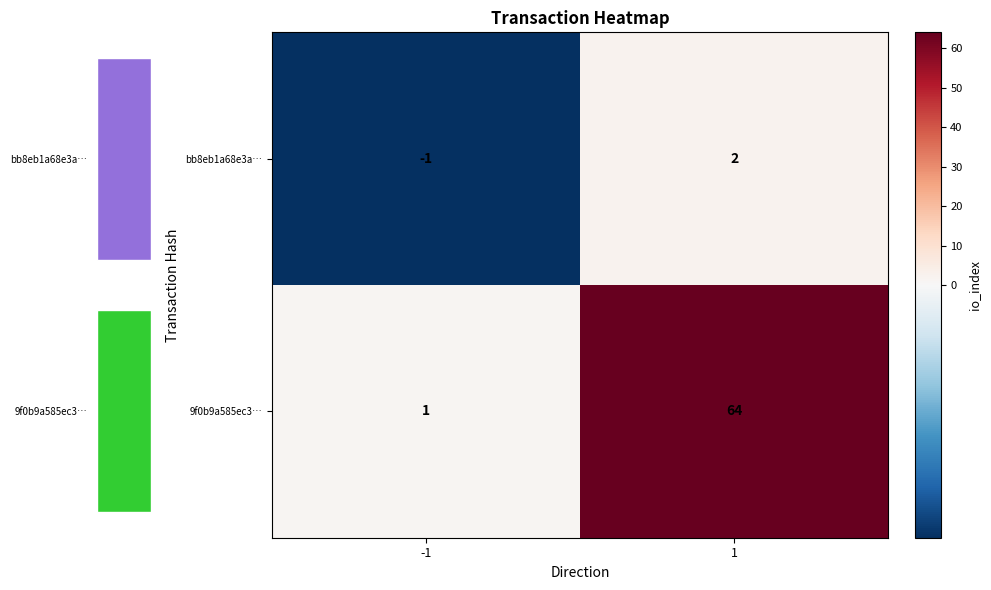

Rank the series by their average value, from lowest to highest.

bb8eb1a68e3a…, 9f0b9a585ec3…